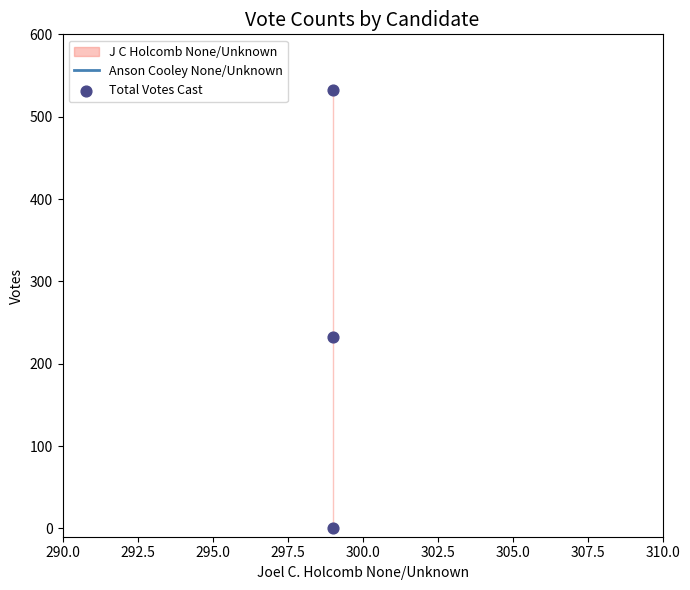

What is the range of Y values (max minus min)?

531